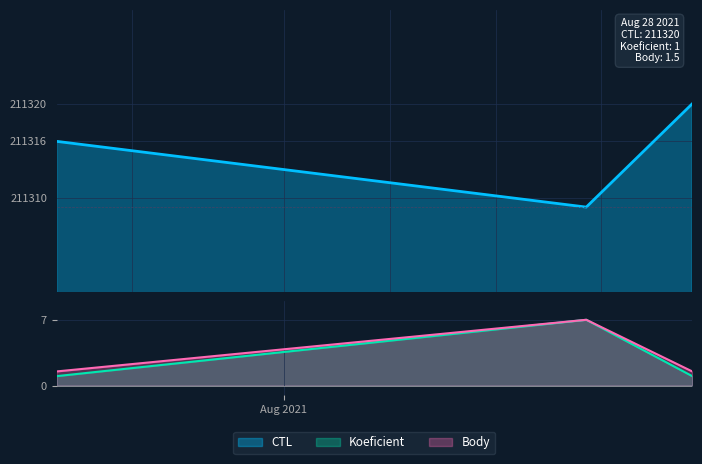

Reading left to right, extract all data points from this chart.

CTL: 2021-07-17=211316.0	2021-08-21=211309.0	2021-08-28=211320.0
Koeficient: 2021-07-17=1.0	2021-08-21=7.0	2021-08-28=1.0
Body: 2021-07-17=1.5	2021-08-21=7.0	2021-08-28=1.5